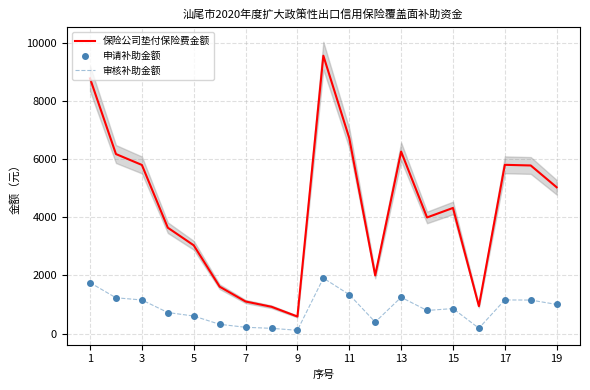

At how many categories does at least one series exceed 4540?

9